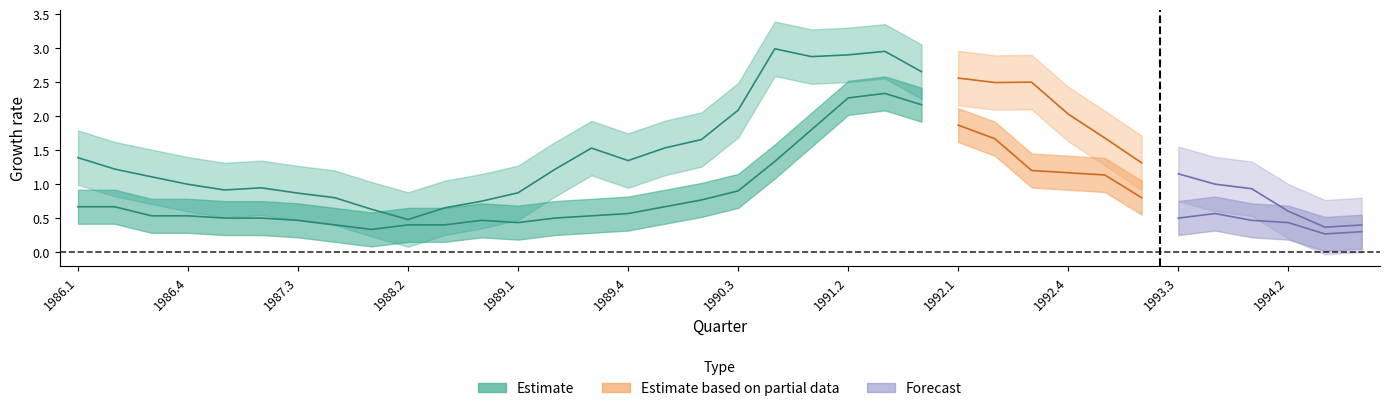

What is the difference between the highest and lowest values at 6?

0.4